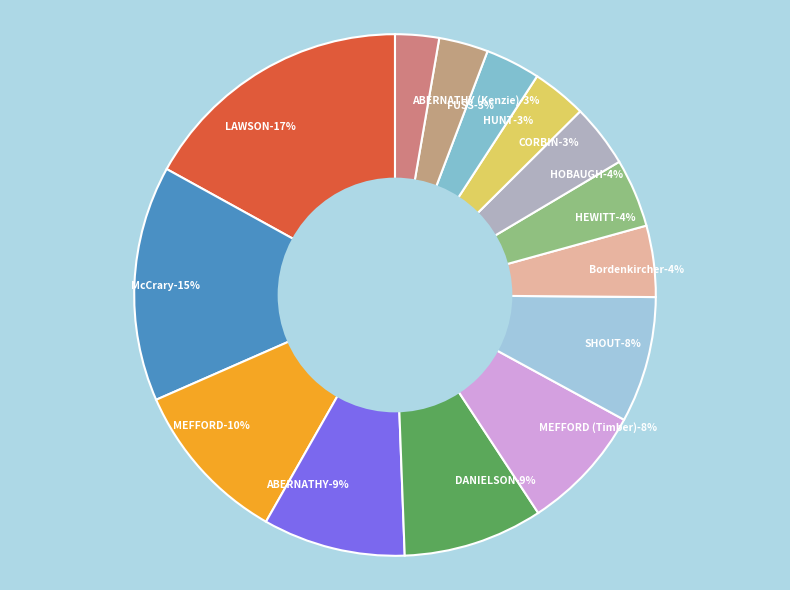

Does LAWSON represent more than half of the total?

No